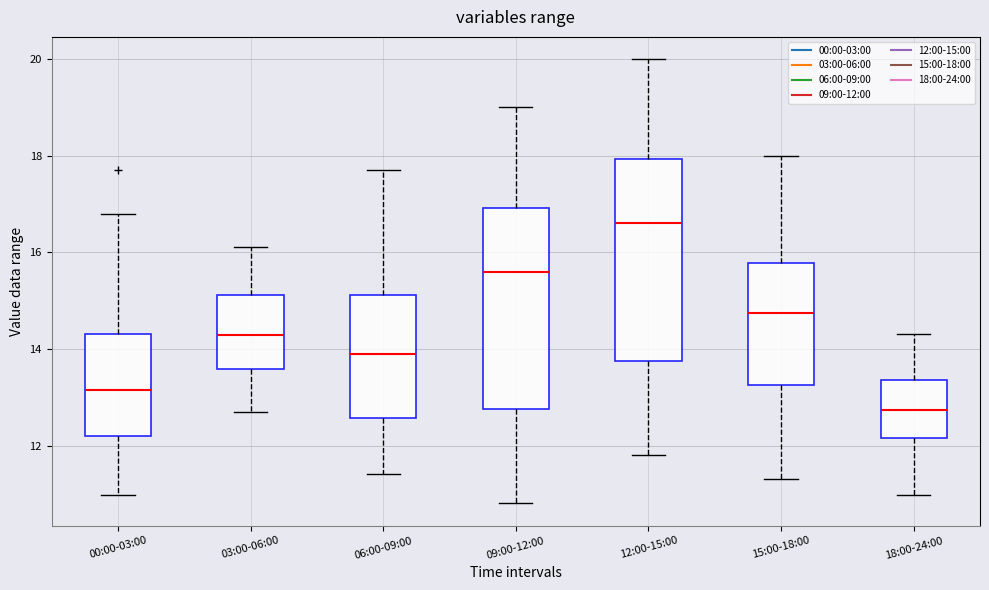

Which box has the highest median line?

12:00-15:00